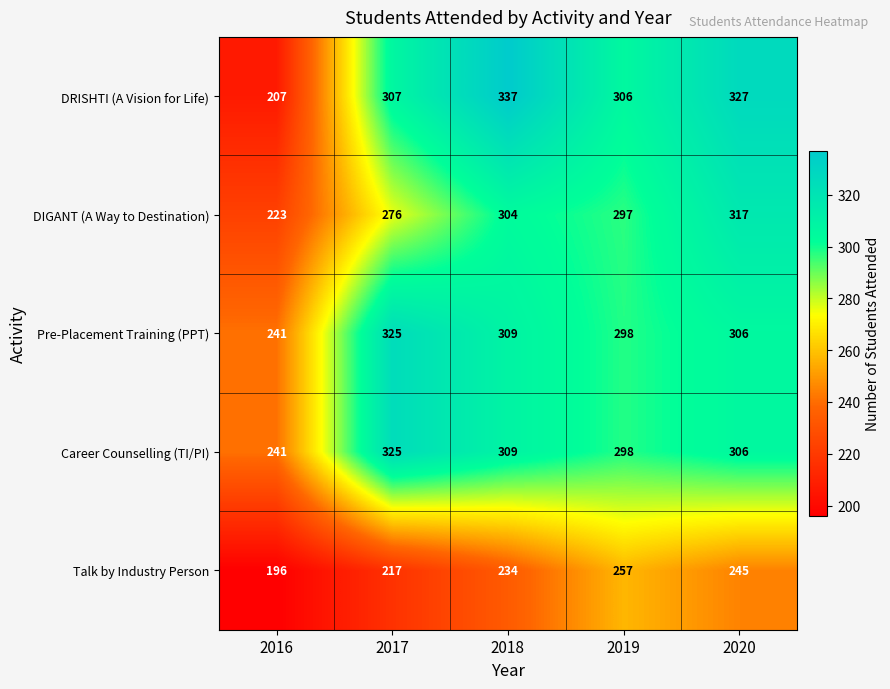

What is the maximum value for DIGANT (A Way to Destination)?

317